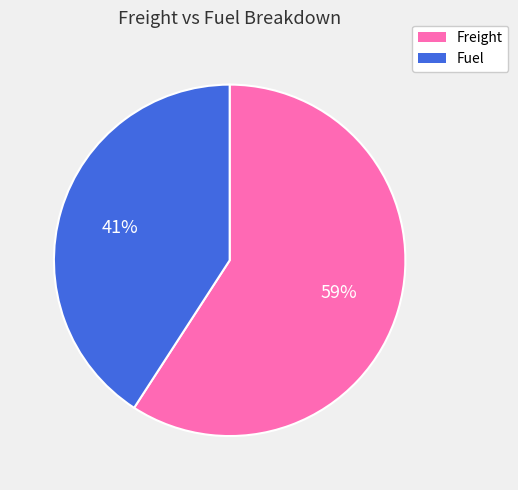

Approximately how many times larger is the value at Fuel compared to Freight?

0.7